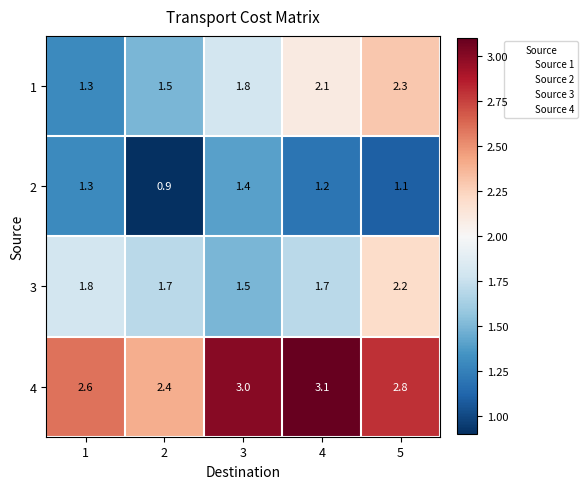

What is the total value across all series at 5?

8.4